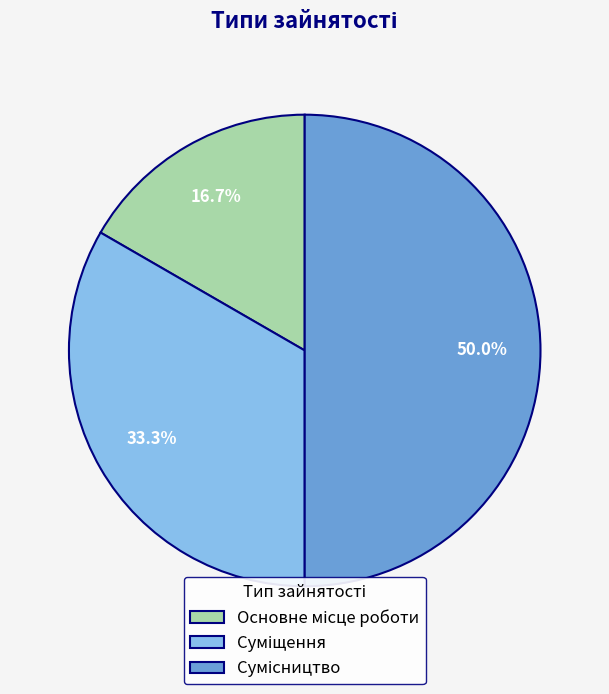

The Суміщення slice represents 26% of the pie. True or false?

False